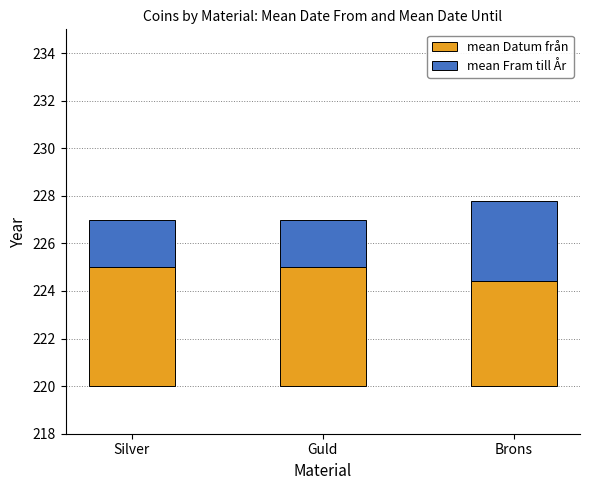

What is the label of the 2nd bar from the right?

Guld